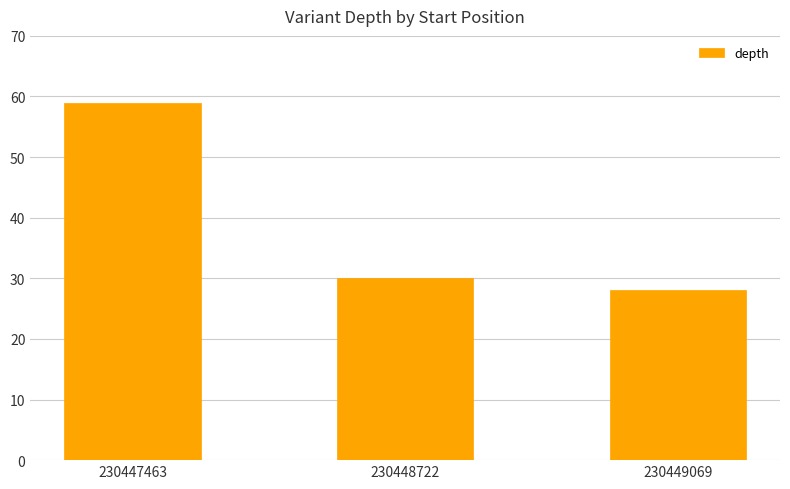

At which label is the value closest to 43?

230448722